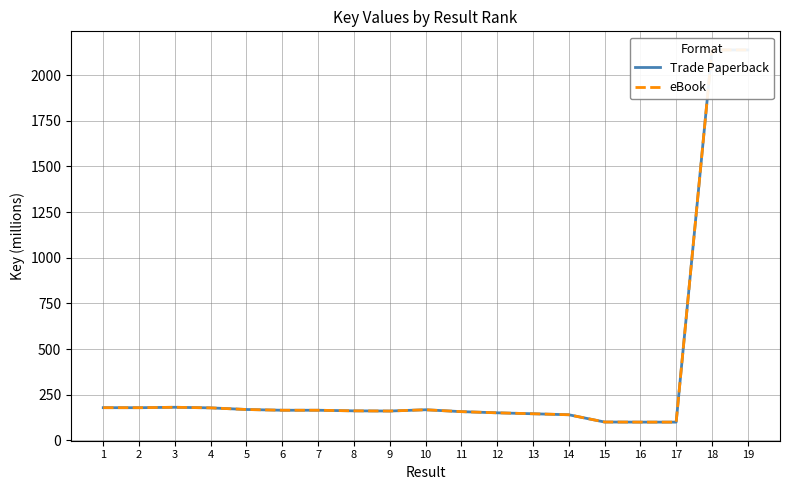

Is it true that eBook equals 100.8 at 15?

True